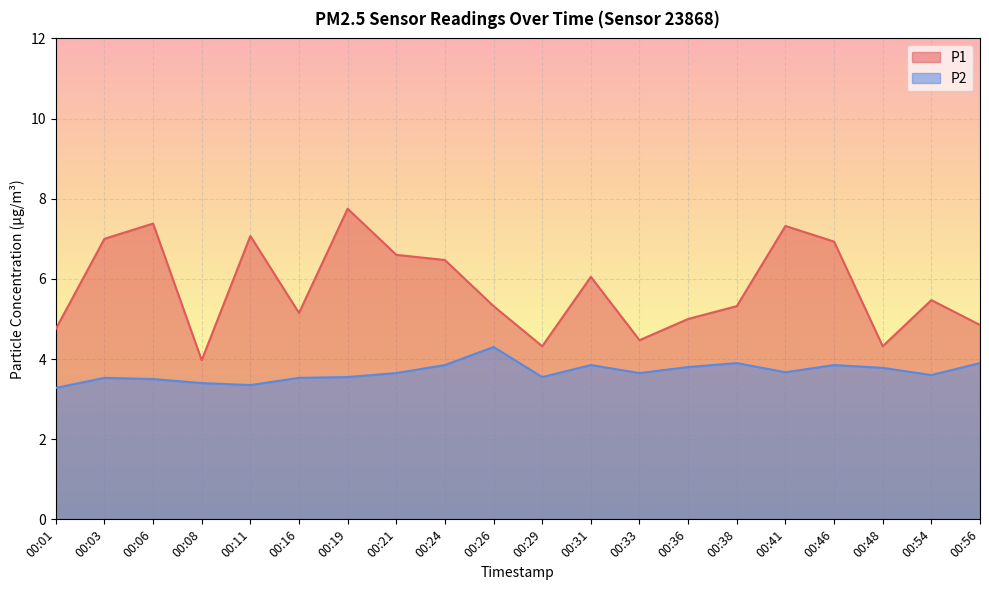

How many categories are shown in the chart?

20